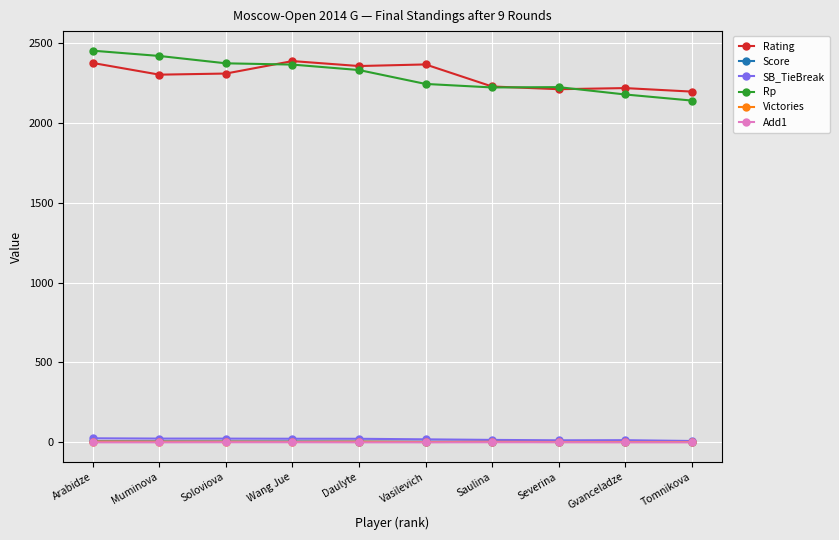

What is the value of the Rating point at the 3rd from the left?

2308.0